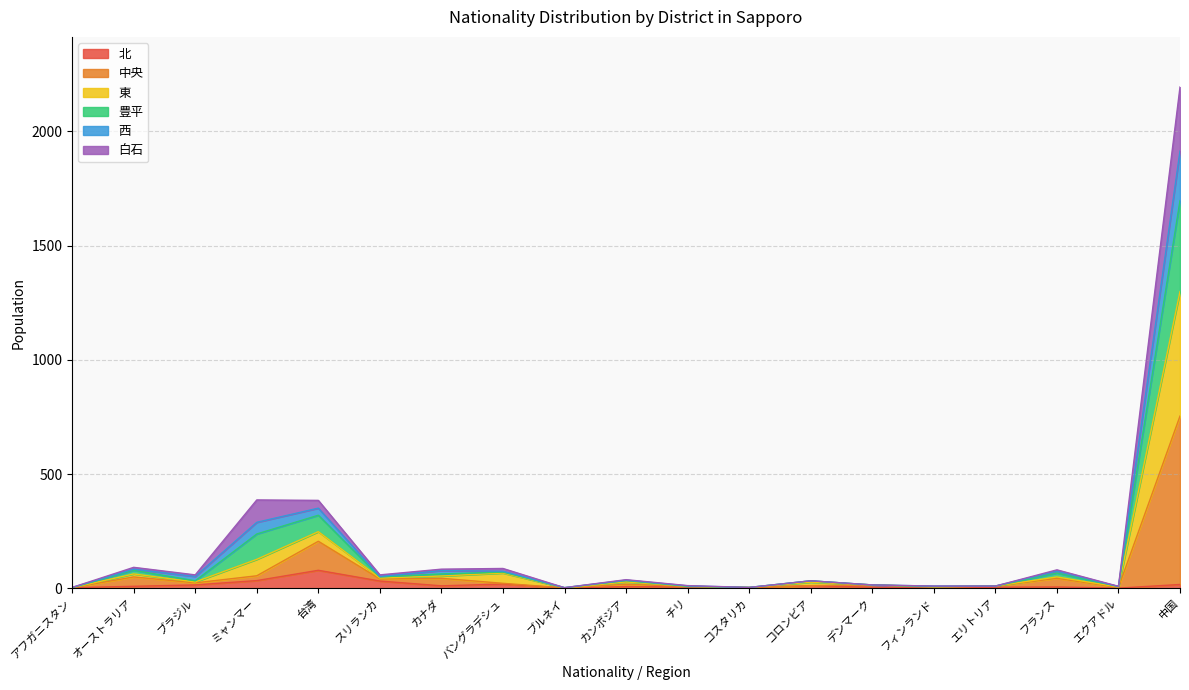

Between ブルネイ and デンマーク, which is larger?

デンマーク